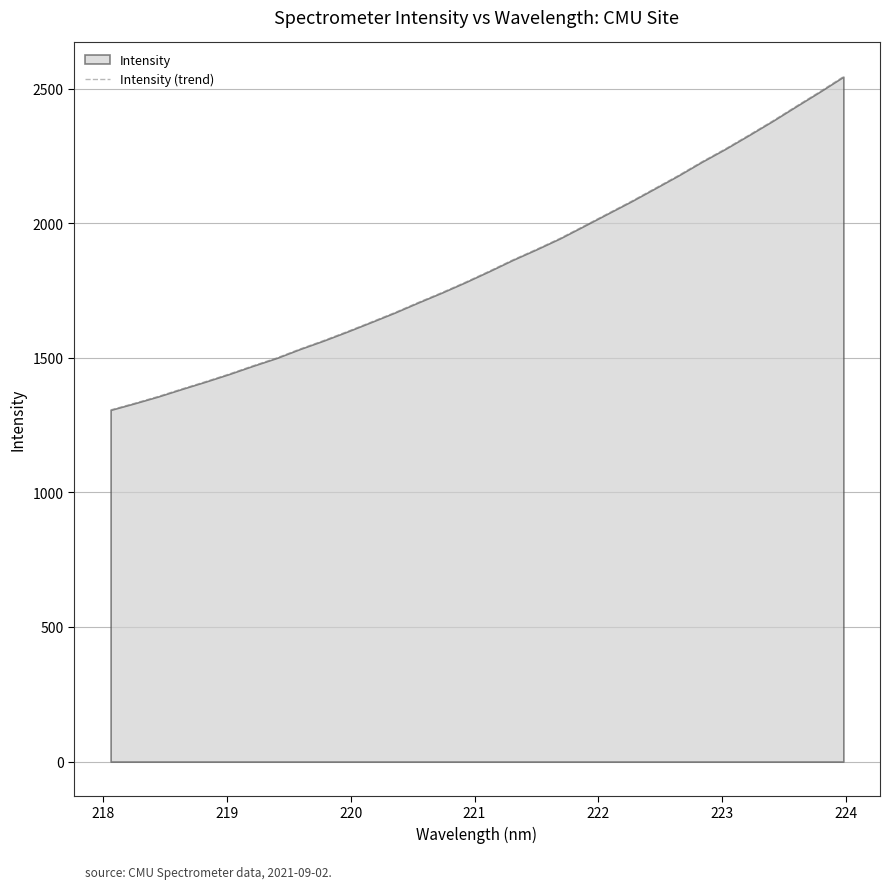

What is the difference between the maximum and minimum values?

1238.1